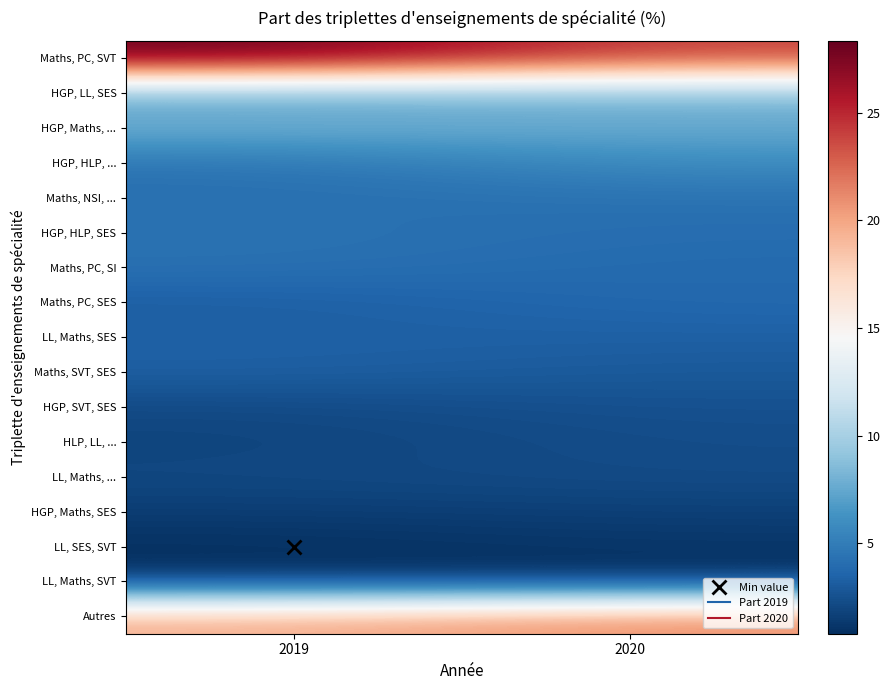

List the series in order of their peak value, highest first.

Maths, PC, SVT, Autres, HGP, LL, SES, HGP, Maths, ..., HGP, HLP, ..., HGP, HLP, SES, Maths, NSI, ..., Maths, PC, SI, Maths, PC, SES, LL, Maths, SES, Maths, SVT, SES, HGP, SVT, SES, HLP, LL, ..., LL, Maths, ..., HGP, Maths, SES, LL, Maths, SVT, LL, SES, SVT